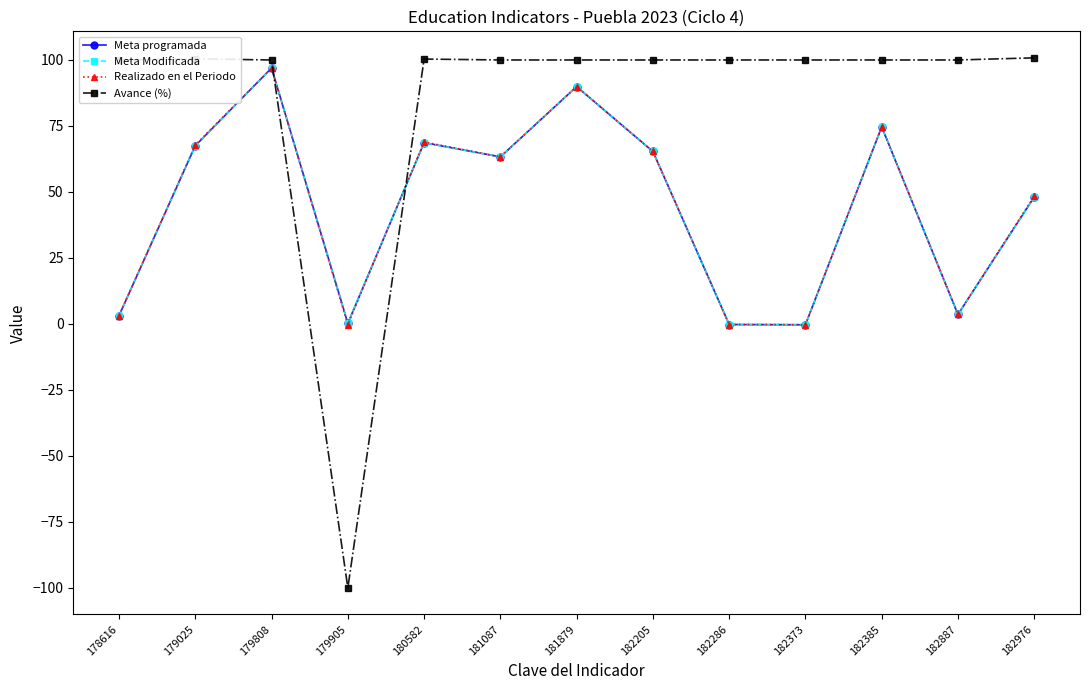

Is the value of Avance (%) at 181087 greater than the value of Meta Modificada at 182385?

Yes